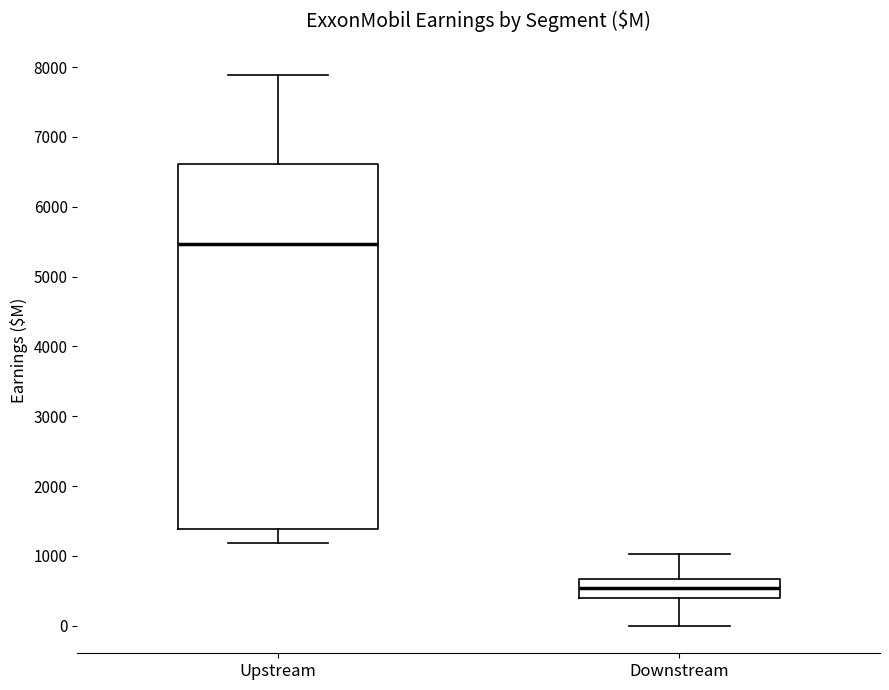

Reading left to right, transcribe this box plot: for each box, give where its median line is, the range the box spans, and where its two whiskers end, as read against the y-axis. The values are not printed on the chart, so give them approximately, as read against the axis.

Upstream: median 5500, box 1400 to 6600, whiskers 1200 to 7900
Downstream: median 500, box 400 to 700, whiskers 0 to 1000